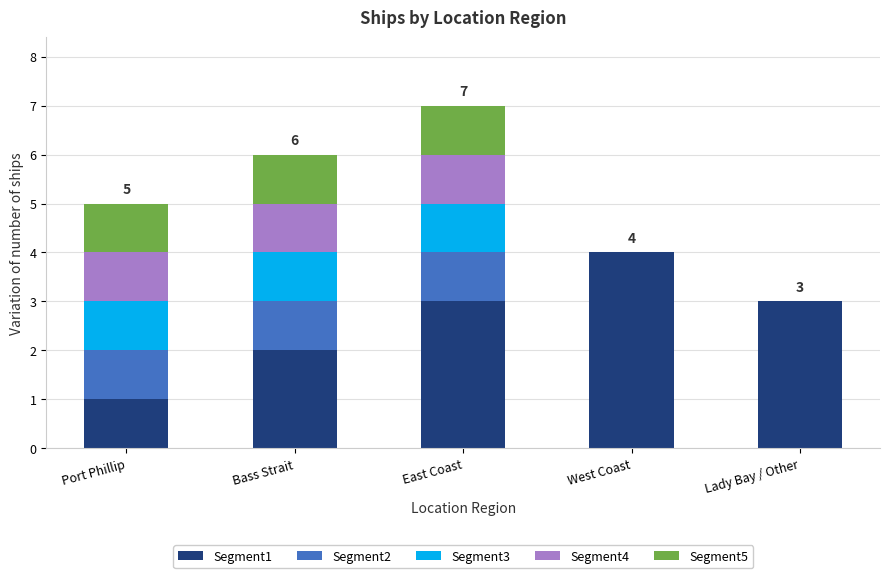

Is it true that Segment1 equals 1 at Port Phillip?

True